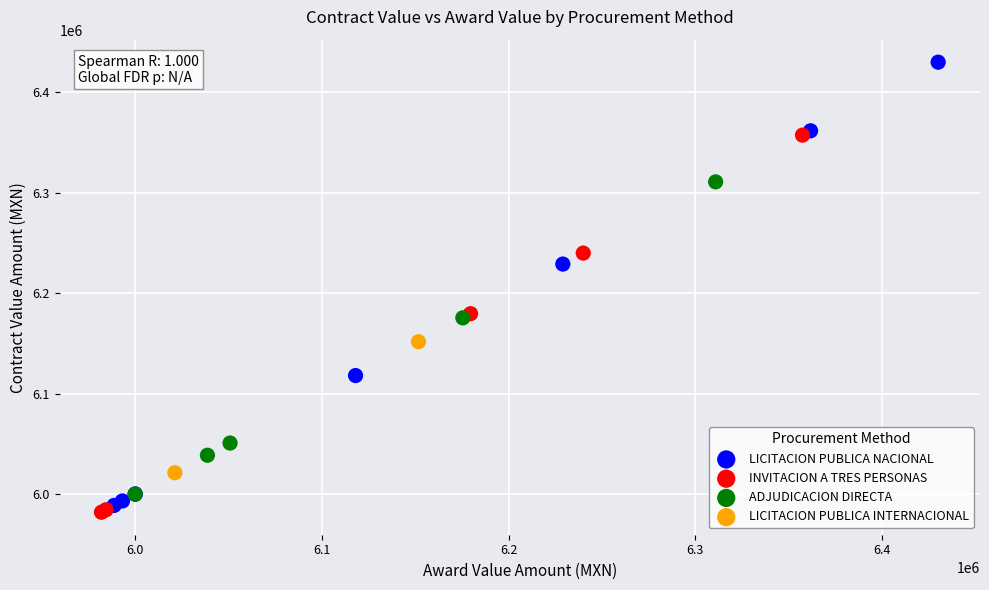

Which series reaches the maximum Y coordinate?

LICITACION PUBLICA NACIONAL